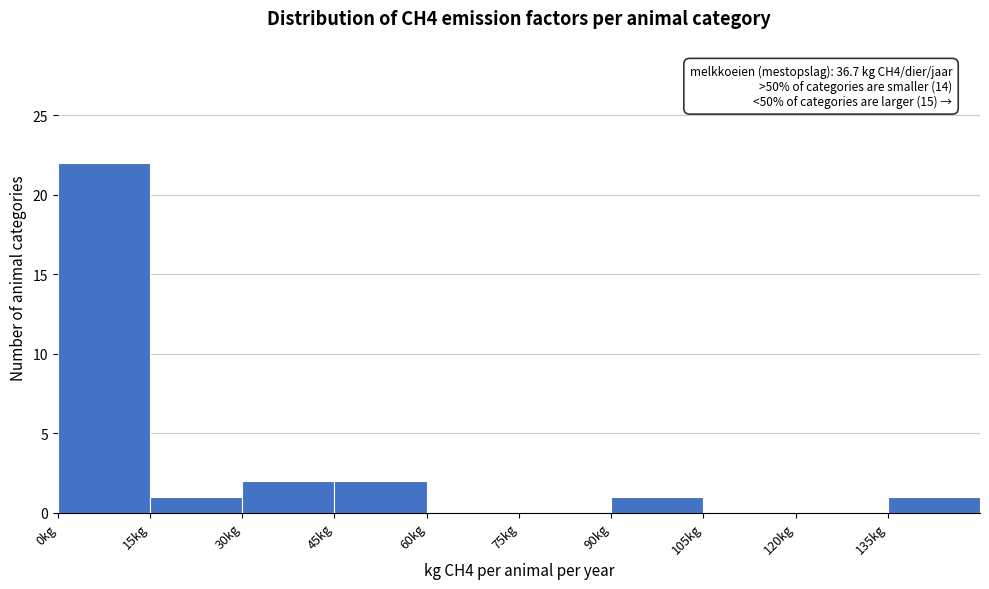

Which range on the x-axis has the tallest bar?

0 to 15